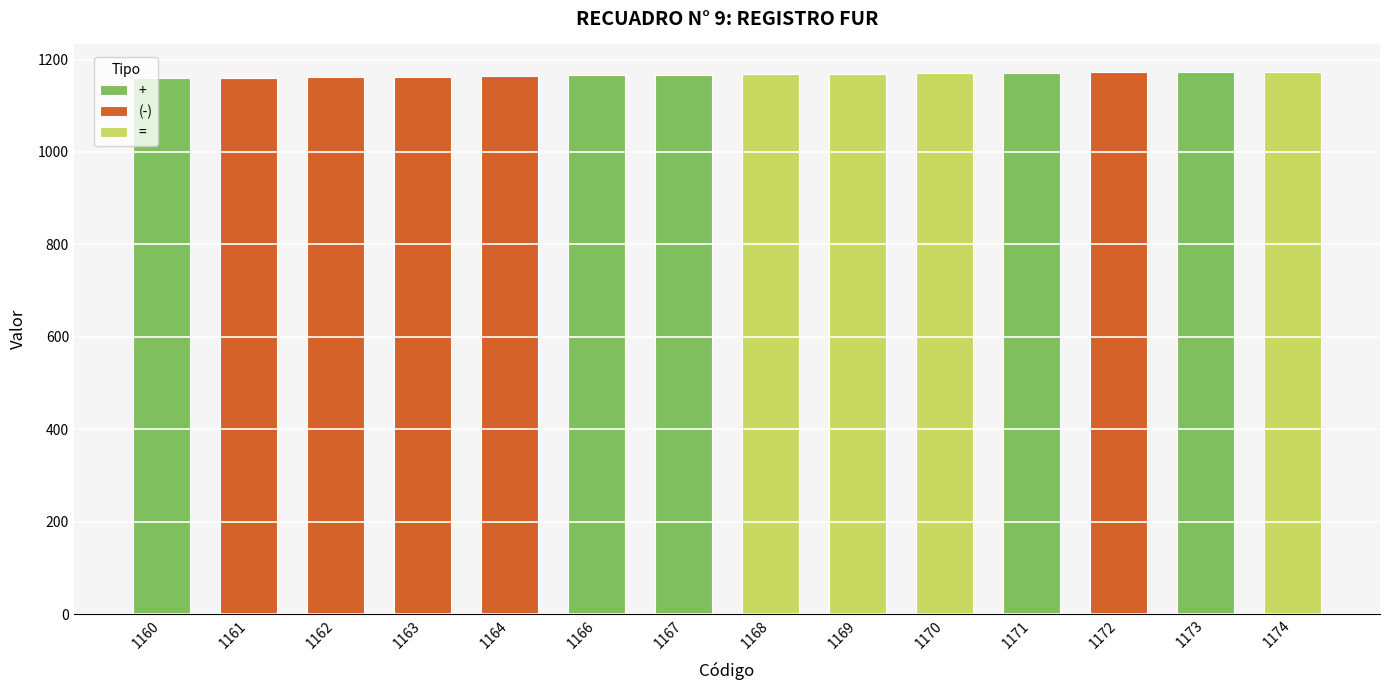

What is the average value?

1167